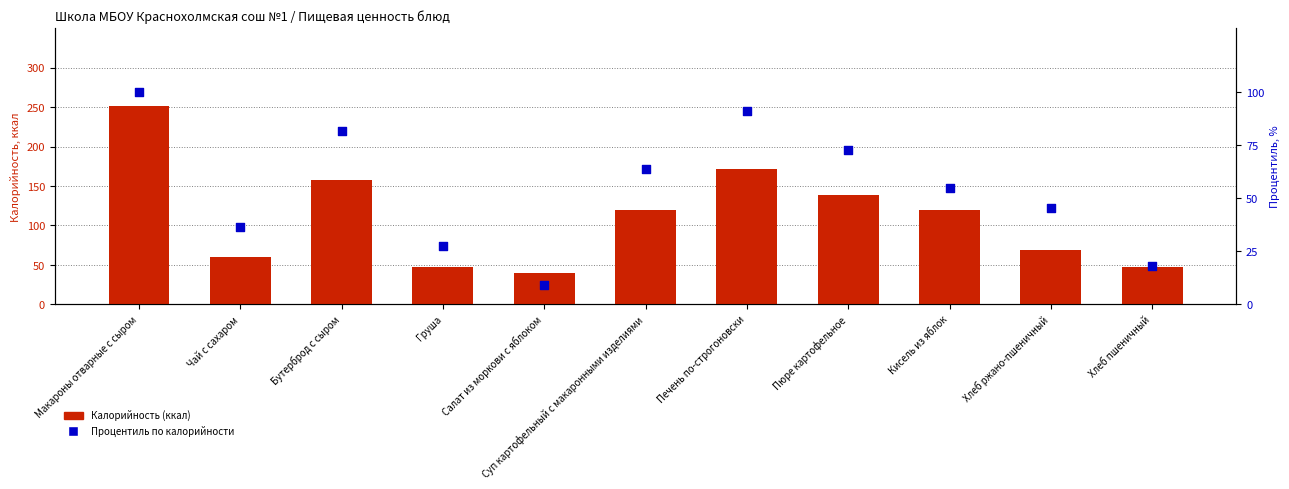

What is the total value across all series at Кисель из яблок?

173.7